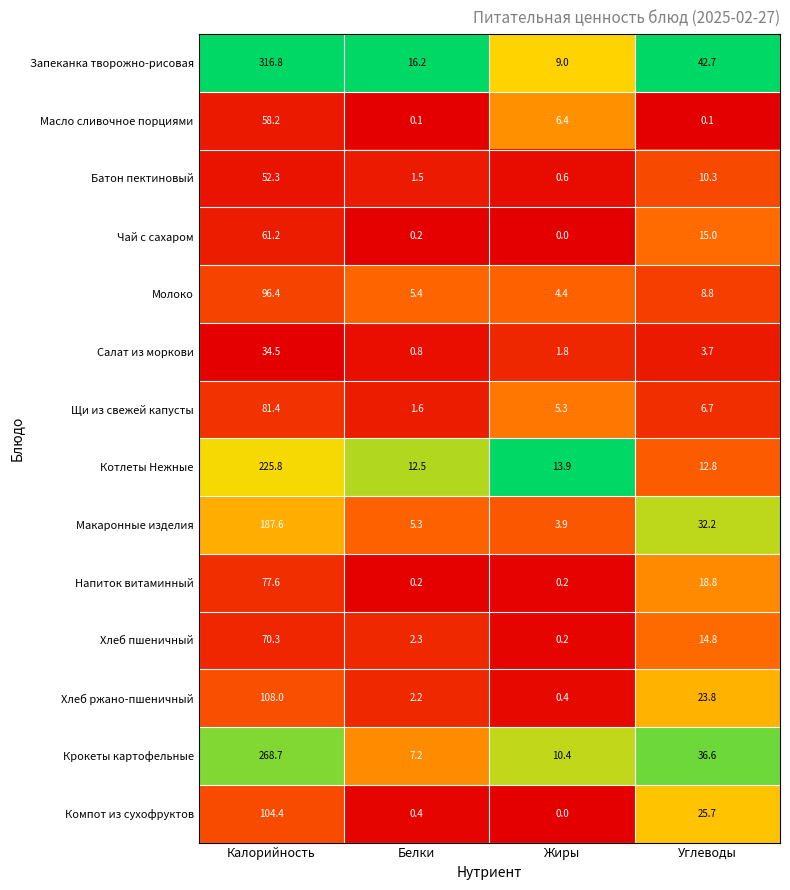

What is the greatest value displayed?

316.8